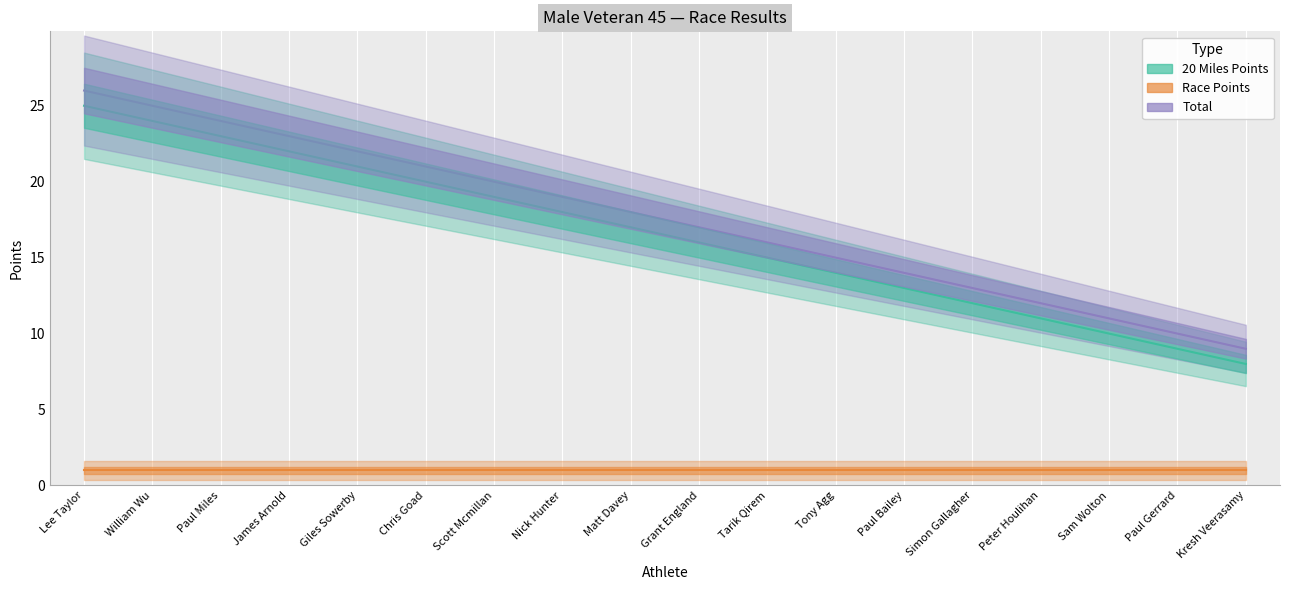

Is the value of 20 Miles Points at Peter Houlihan greater than the value of Total at Tarik Qirem?

No